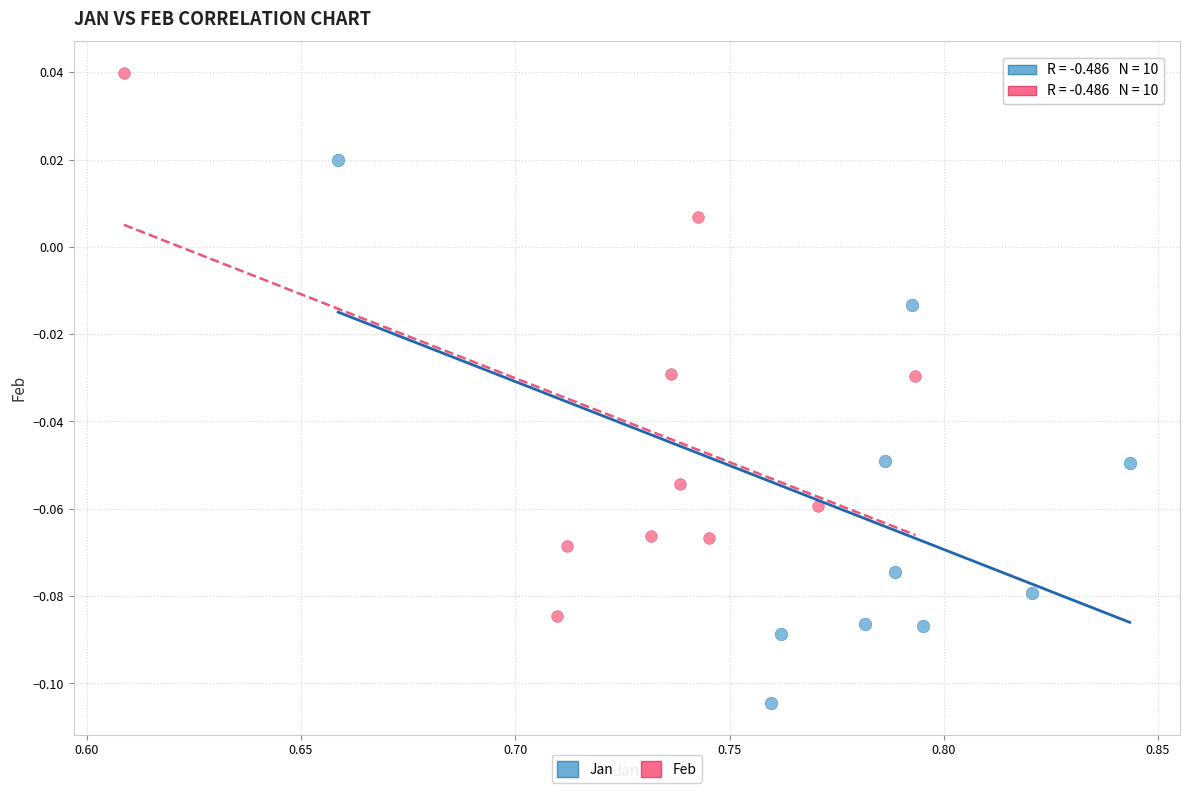

Which series reaches the maximum Y coordinate?

Feb